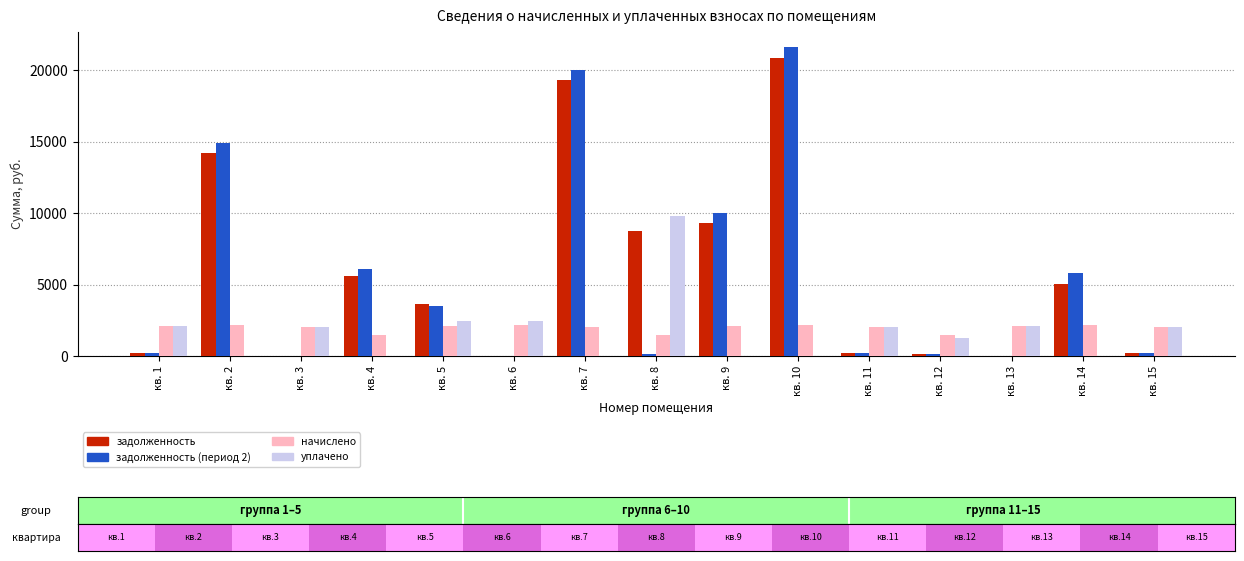

What is the value of the задолженность bar at the 8th from the left?

8771.6